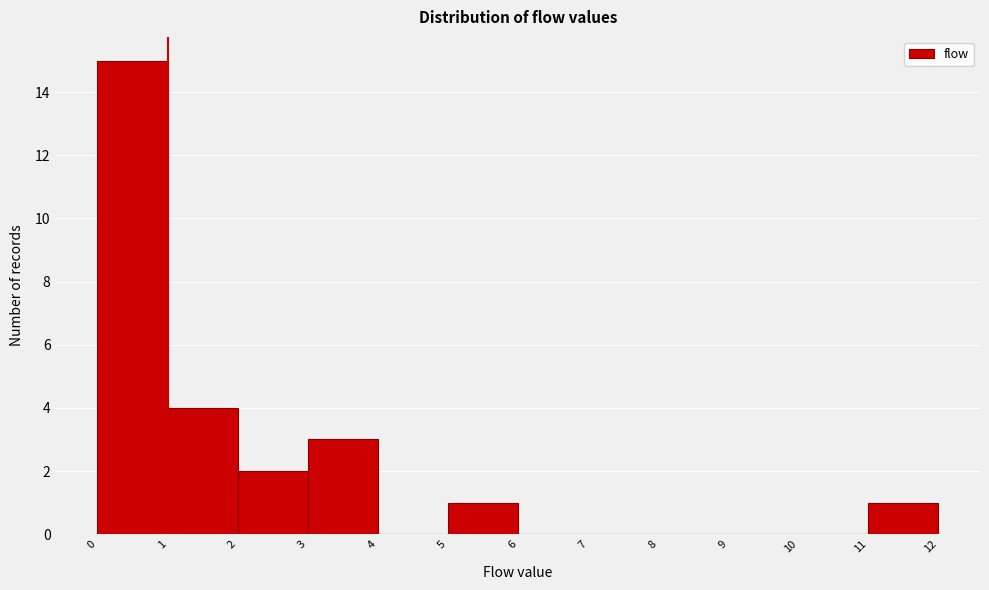

Reading right to left, what are all the values shown in this chart?

11=1	10=0	9=0	8=0	7=0	6=0	5=1	4=0	3=3	2=2	1=4	0=15